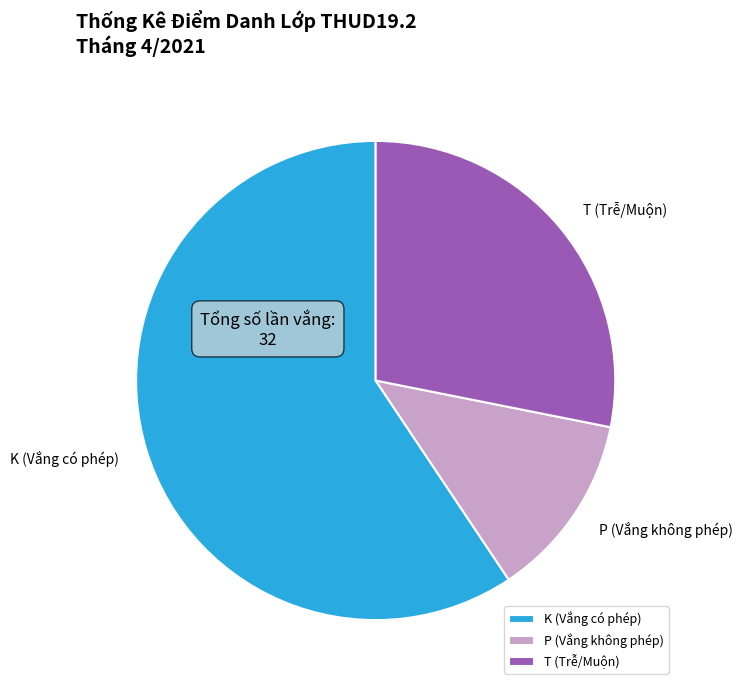

How many segments does this pie chart have?

3